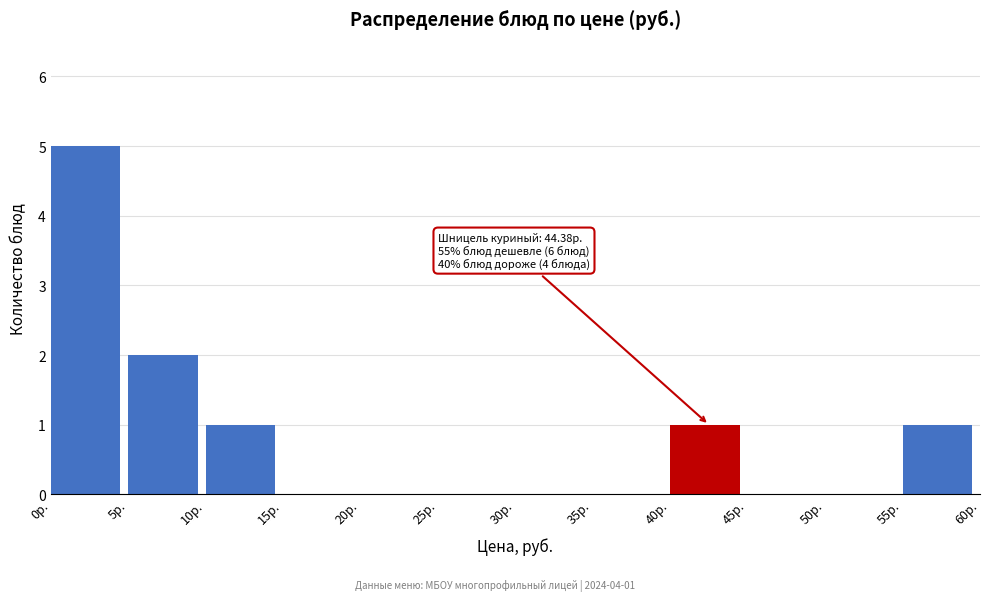

Over which range of the x-axis is the bar tallest?

0 to 5